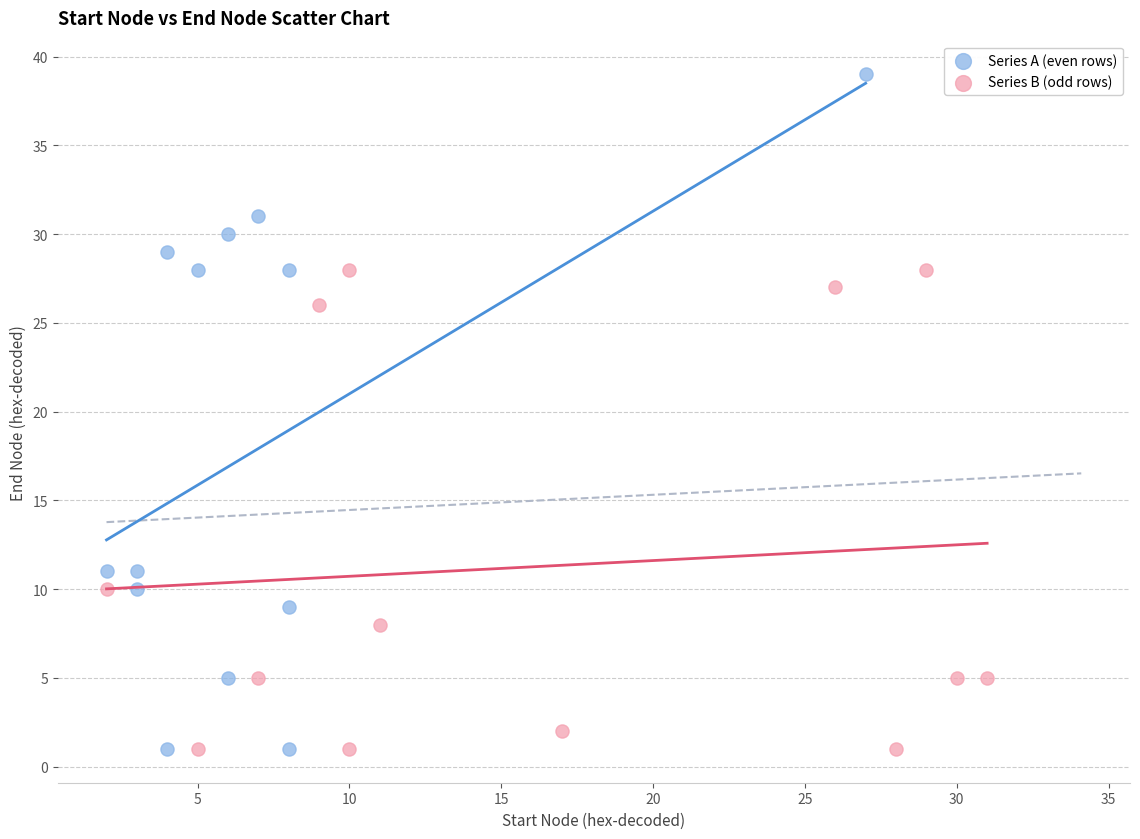

Which series has the widest spread of Y values?

Series A (even rows)